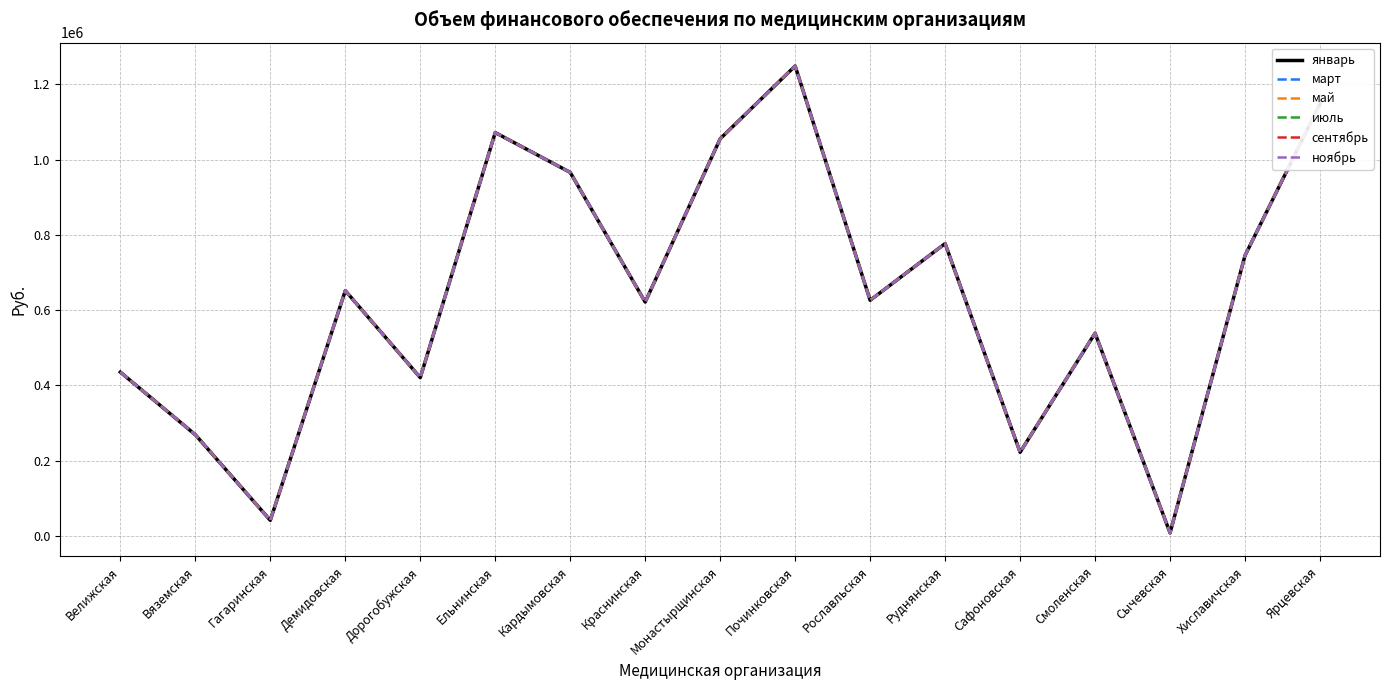

At which category is the sum across all series the highest?

Починковская